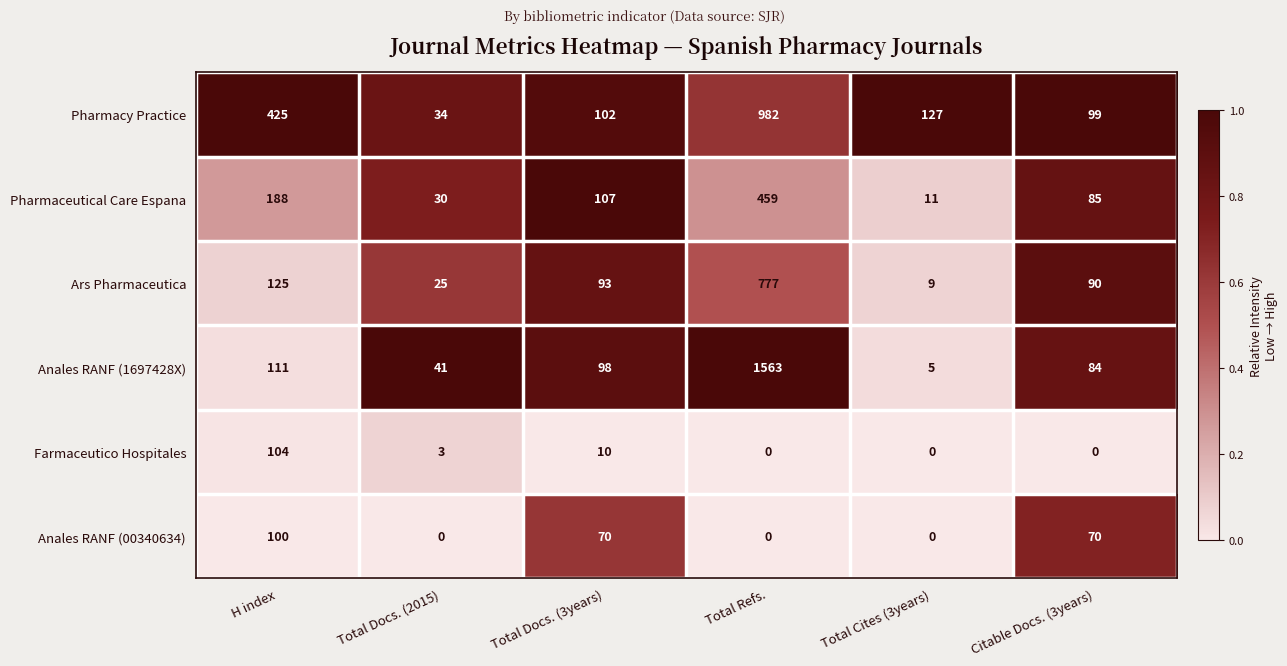

At how many categories does at least one series exceed 0?

6